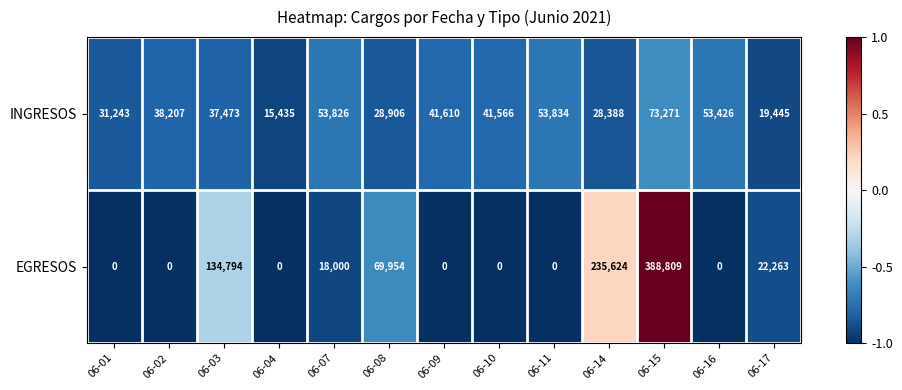

At which label does INGRESOS reach its peak?

06-15